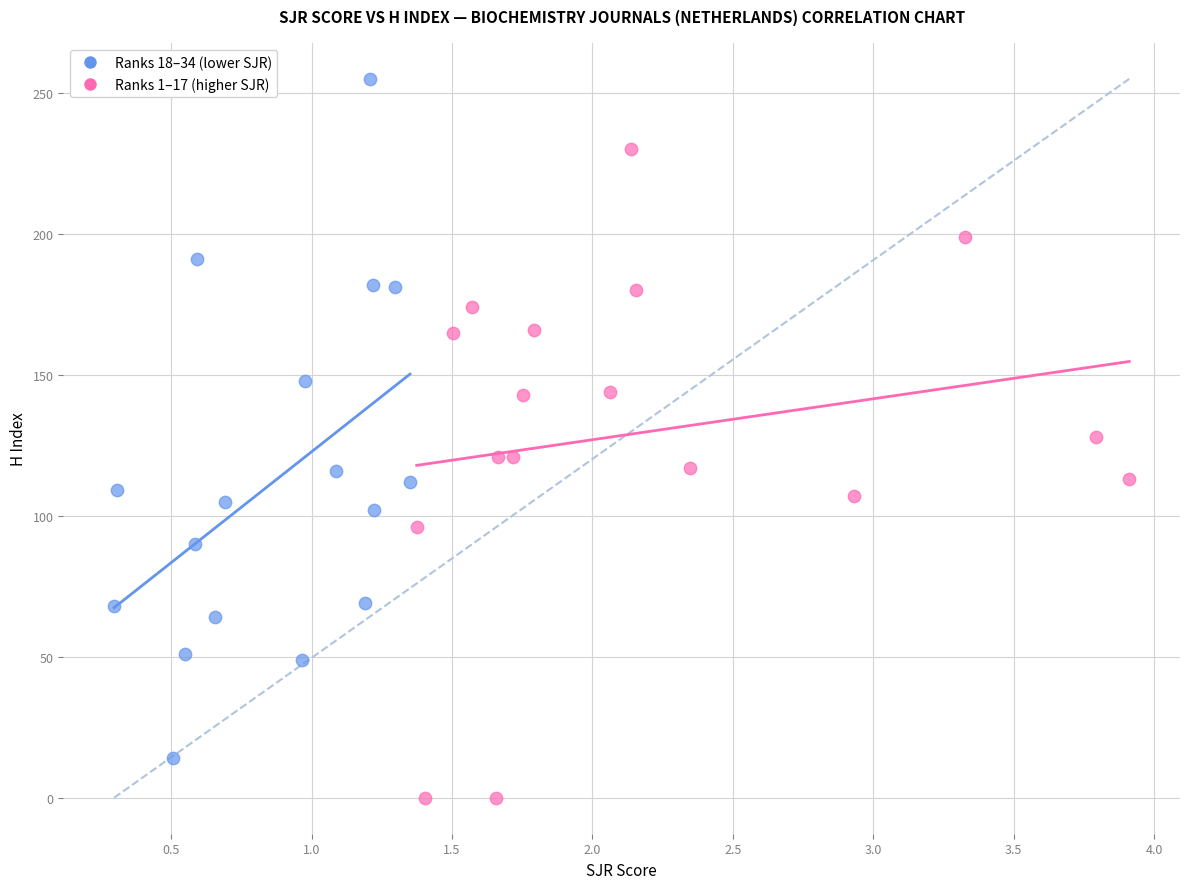

Which series contains the lowest Y value?

Ranks 1–17 (higher SJR)